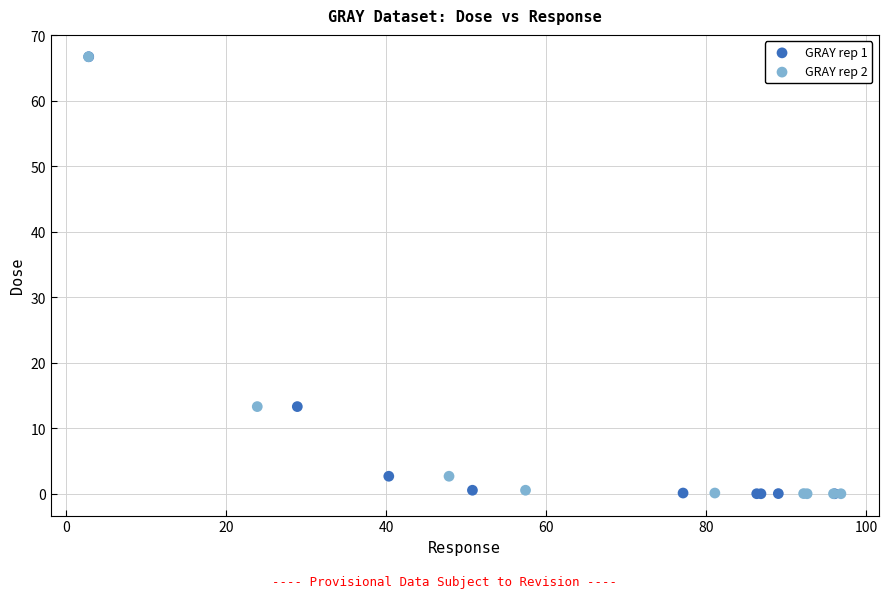

What are all the series names shown in the legend?

GRAY rep 1, GRAY rep 2